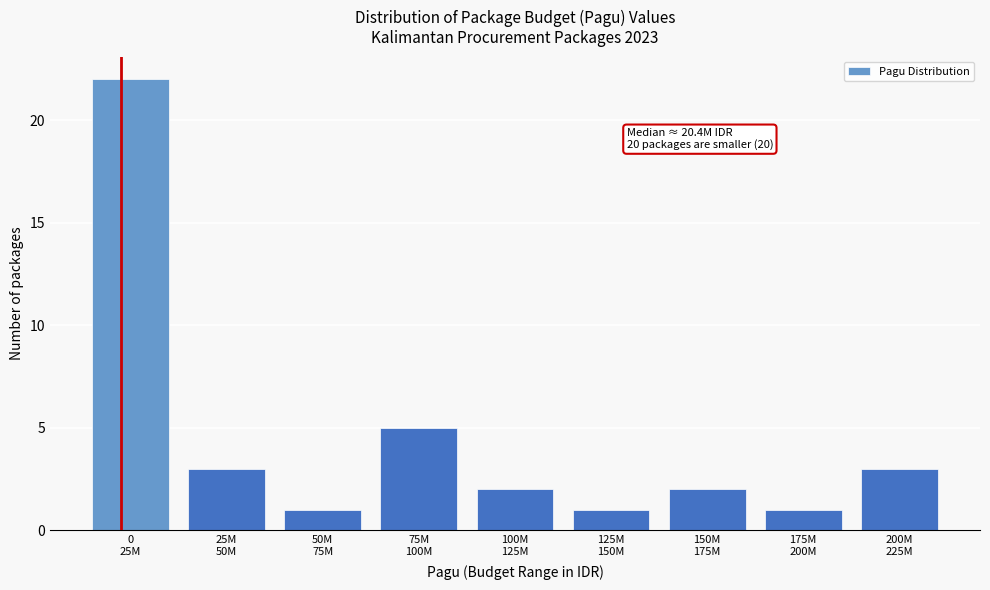

Reading left to right, transcribe all the data shown in this chart.

22	3	1	5	2	1	2	1	3